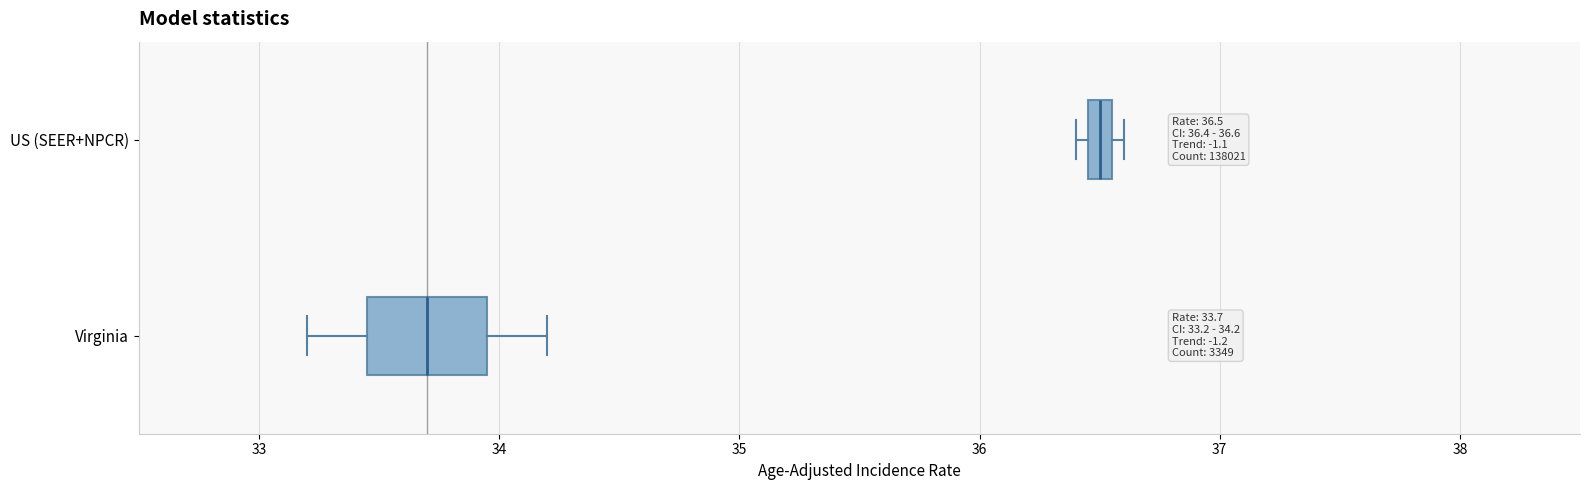

Which box is the widest, from its left edge to its right edge?

Virginia